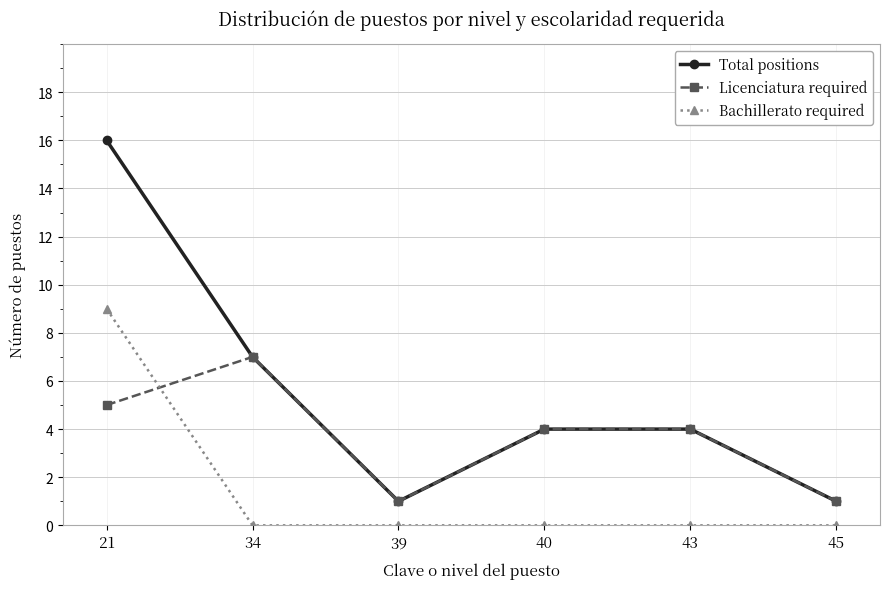

True or false: Bachillerato required has a value of -6 at 43.

False